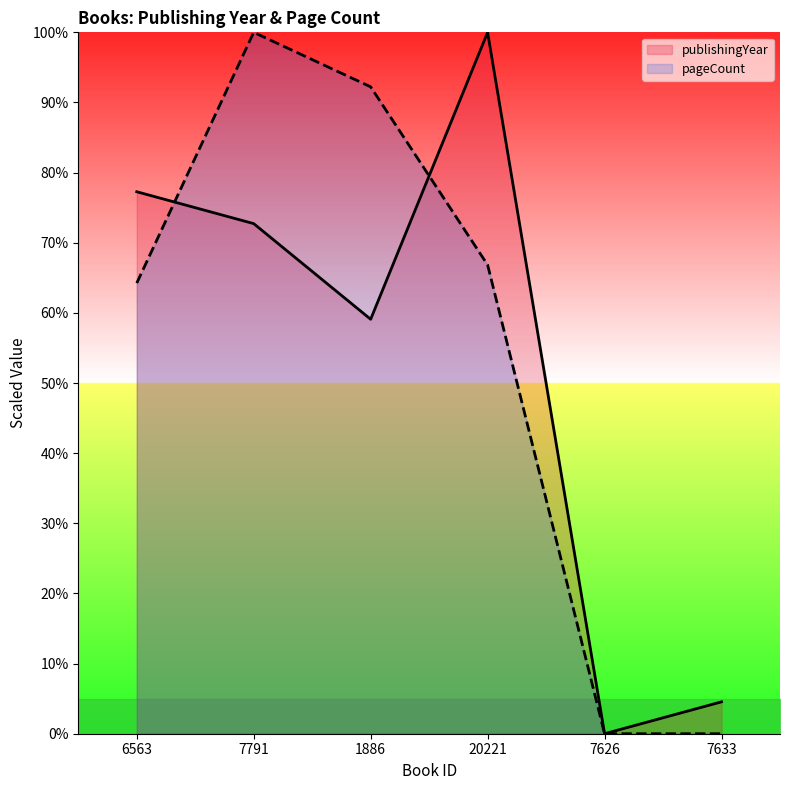

What is the difference between the maximum and second lowest values in the publishingYear series?

95.5